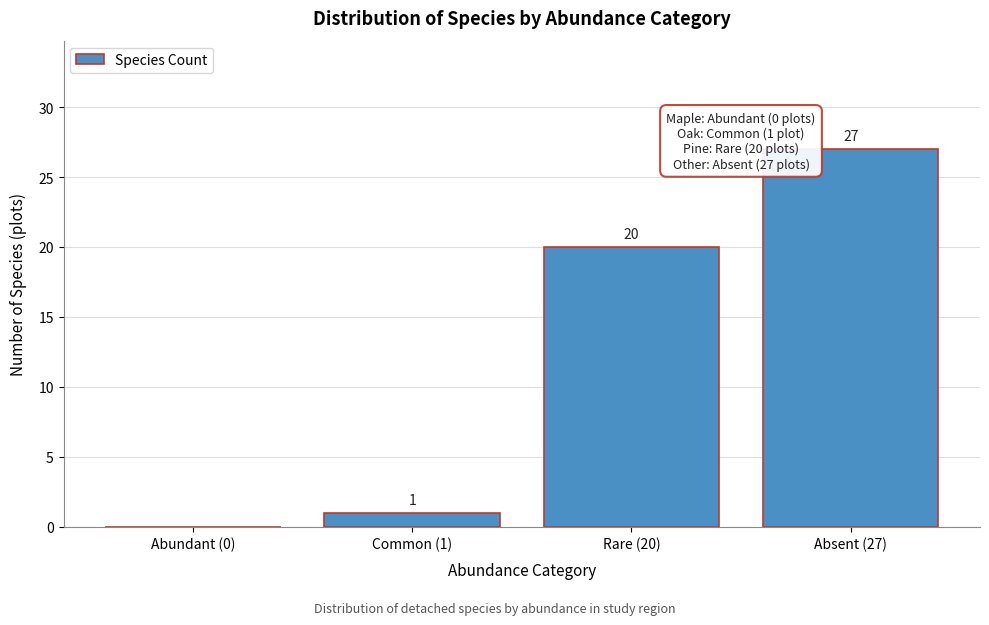

Reading left to right, transcribe all the data shown in this chart.

Abundant (0)=0	Common (1)=1	Rare (20)=20	Absent (27)=27